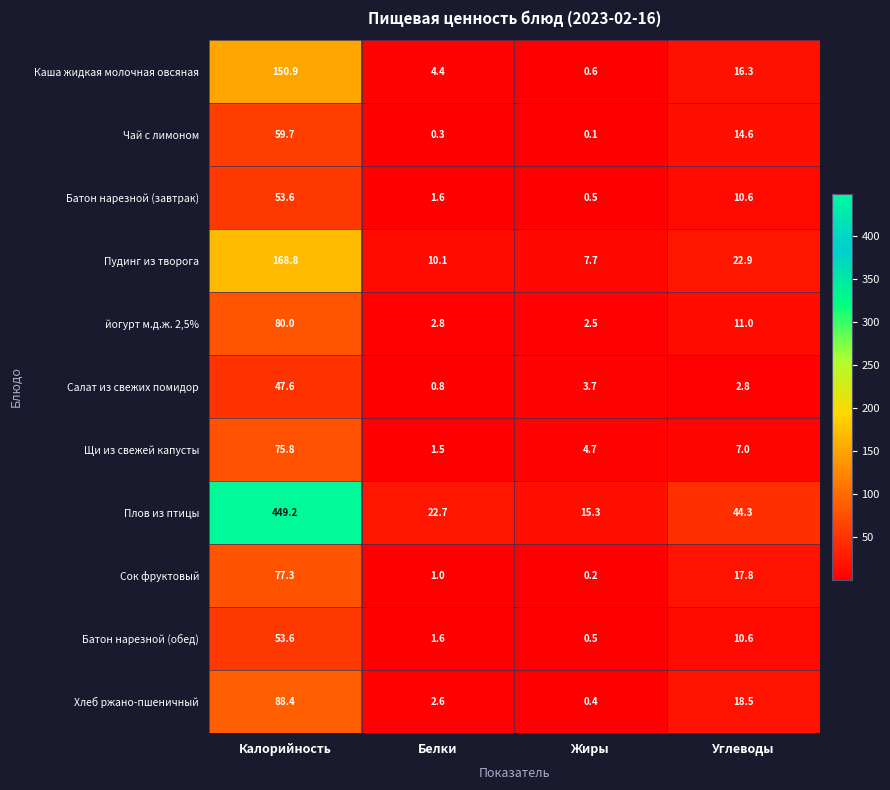

List the labels in order of Чай с лимоном value, largest first.

Калорийность, Углеводы, Белки, Жиры